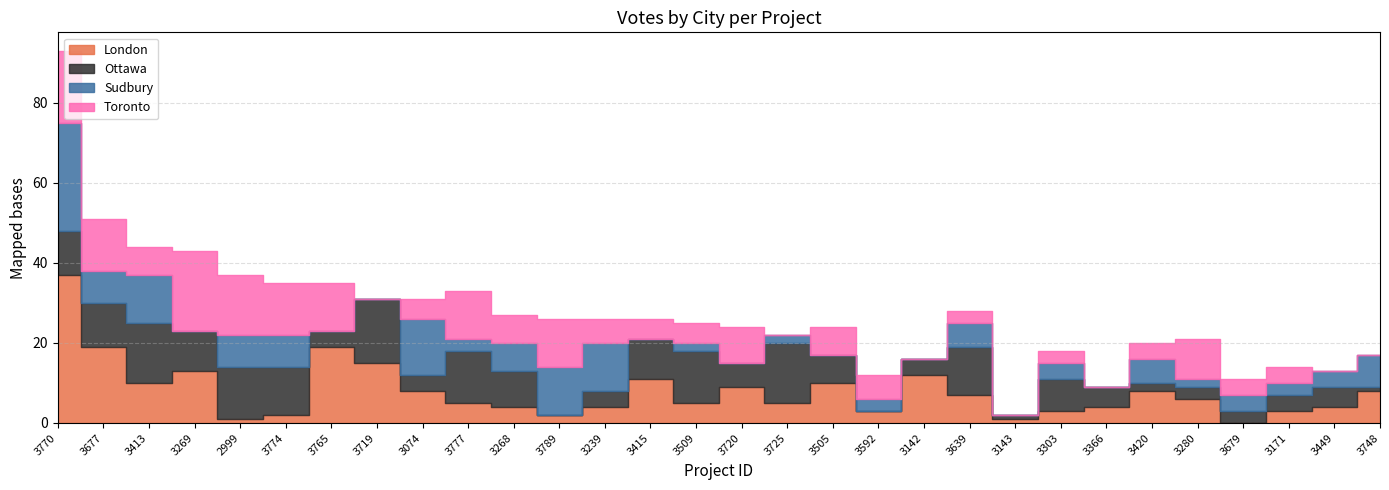

How many data points does each series have?

30